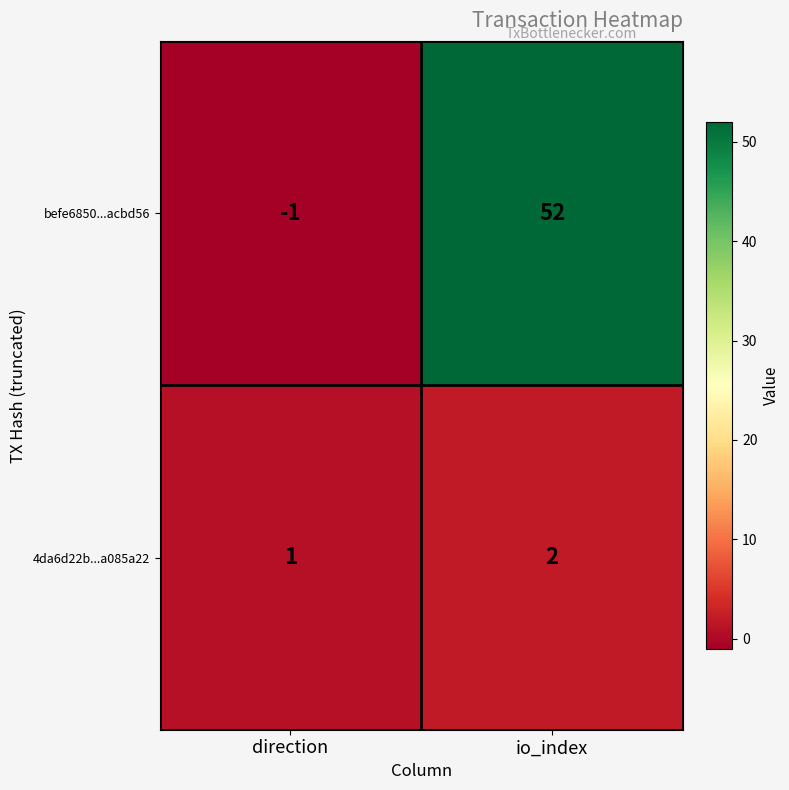

What is the sum of the 4da6d22b...a085a22 values at io_index and direction?

3